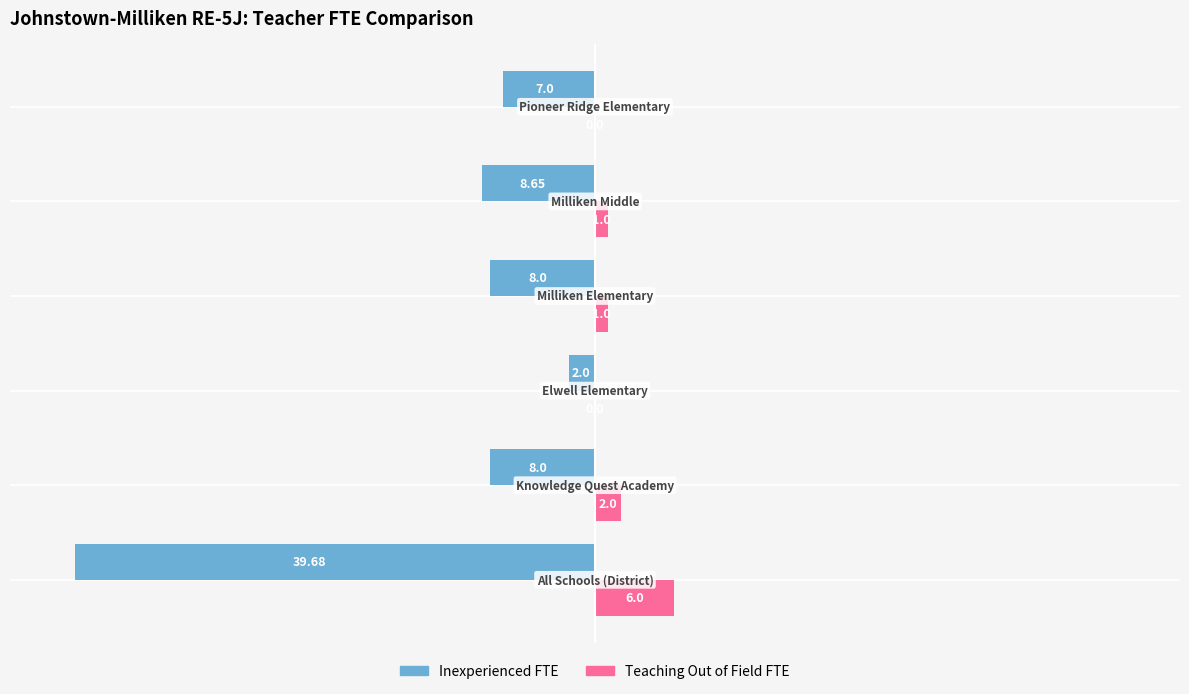

Which series has the largest total across all categories?

Teaching Out of Field FTE